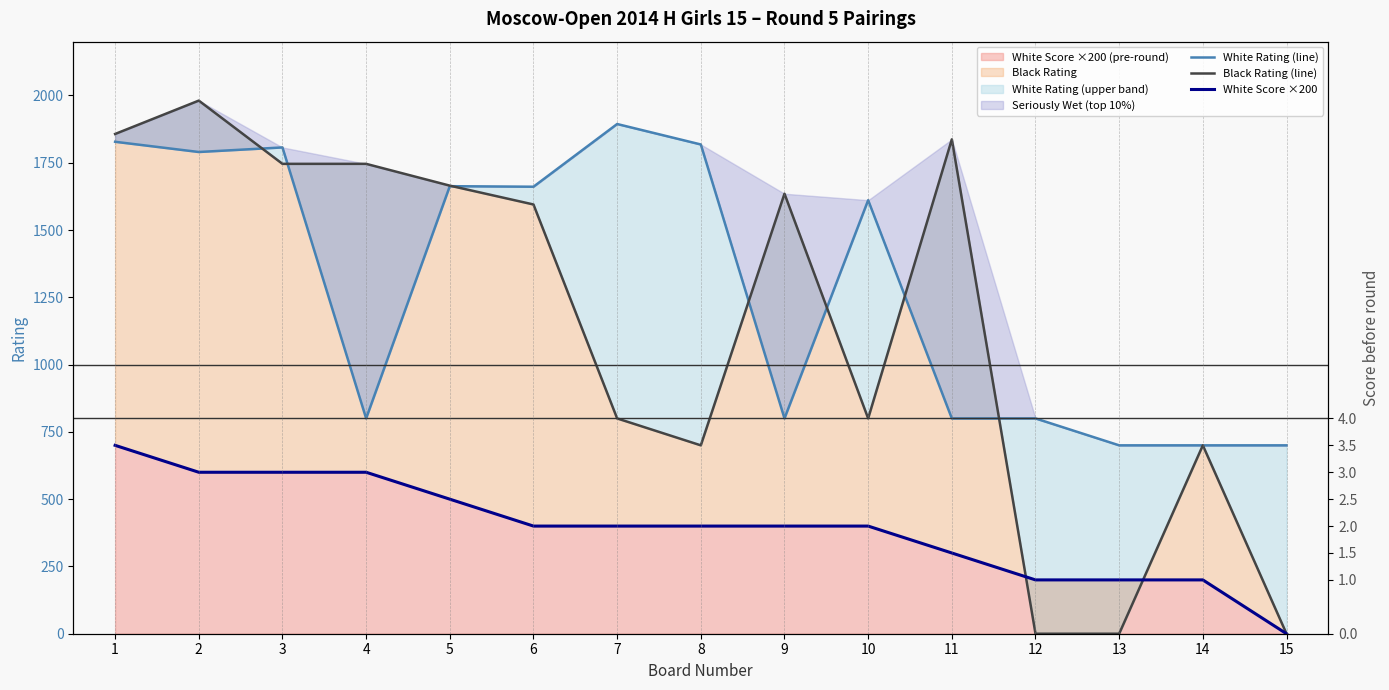

The White Score ×200 series shows 200 at 12. True or false?

True